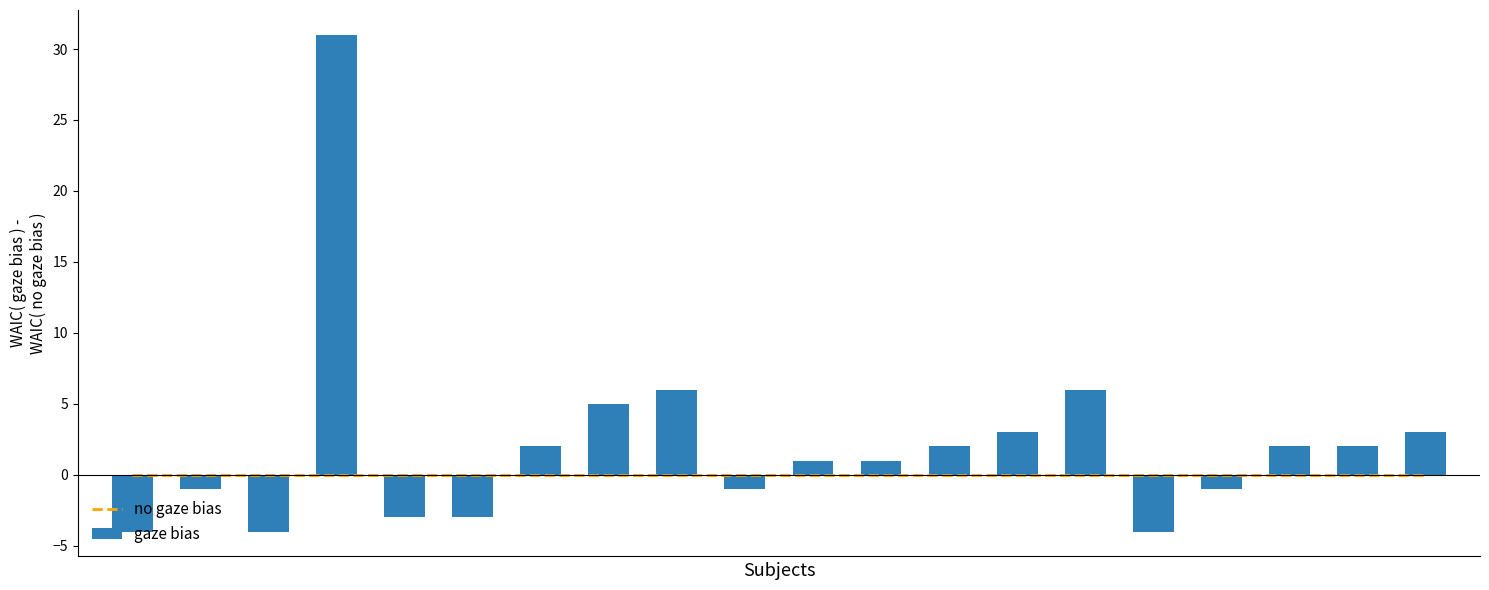

Between 1 and 6, which series saw the biggest shift?

gaze bias